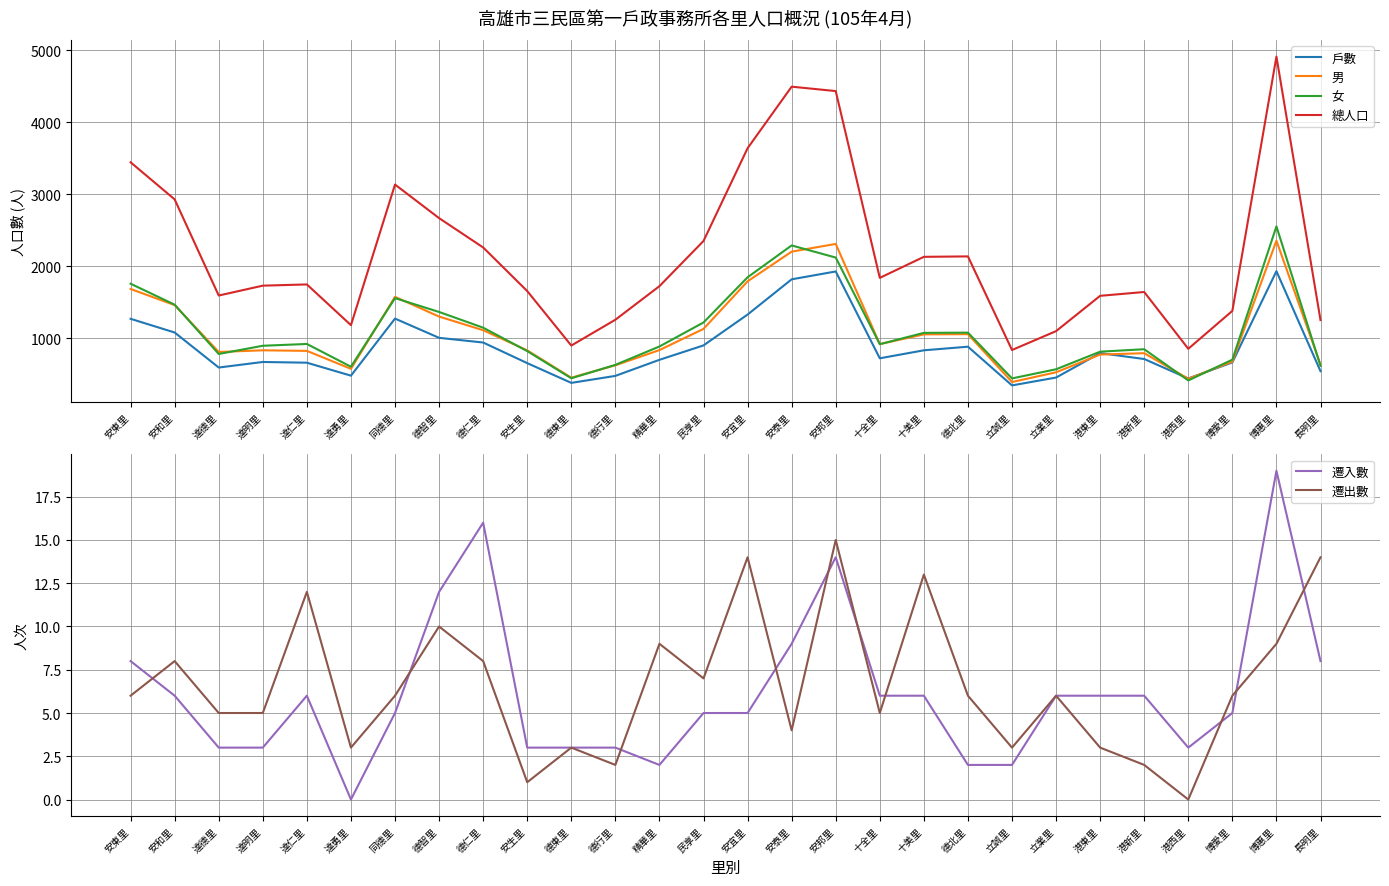

Reading right to left, what are all the values shown in this chart?

戶數: 544	1932	666	443	713	795	456	347	884	834	723	1928	1819	1330	902	702	479	382	656	942	1007	1274	482	662	672	595	1081	1271
男: 635	2355	677	439	794	775	529	394	1058	1055	920	2310	2203	1791	1131	837	626	454	833	1113	1302	1576	577	826	834	811	1461	1685
女: 618	2554	704	416	849	815	571	444	1079	1076	919	2121	2289	1847	1220	887	632	446	823	1148	1366	1558	606	922	897	783	1467	1758
總人口: 1253	4909	1381	855	1643	1590	1100	838	2137	2131	1839	4431	4492	3638	2351	1724	1258	900	1656	2261	2668	3134	1183	1748	1731	1594	2928	3443
遷入數: 8	19	5	3	6	6	6	2	2	6	6	14	9	5	5	2	3	3	3	16	12	5	0	6	3	3	6	8
遷出數: 14	9	6	0	2	3	6	3	6	13	5	15	4	14	7	9	2	3	1	8	10	6	3	12	5	5	8	6